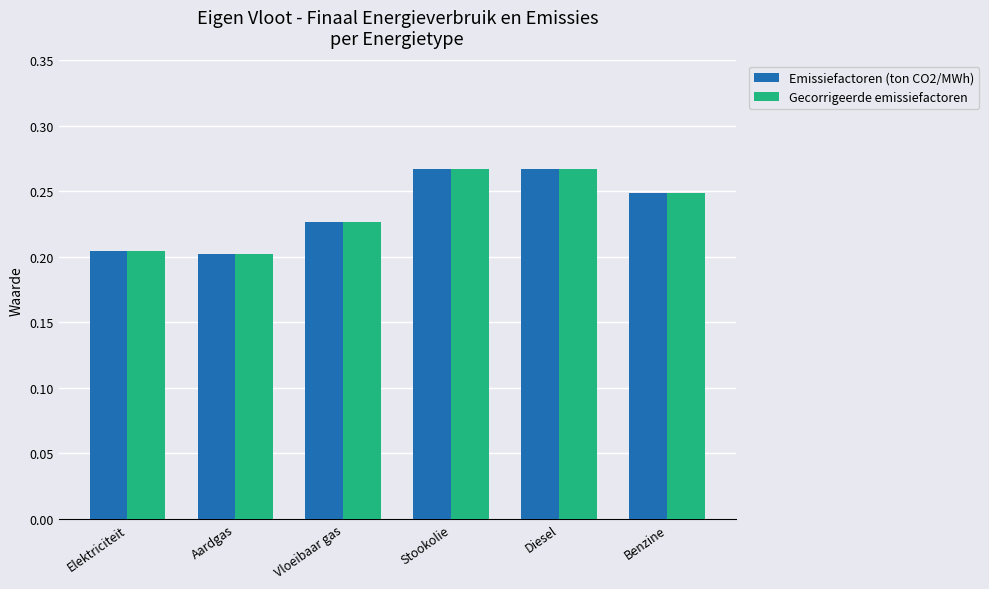

What is the total value across all series at Vloeibaar gas?

0.5